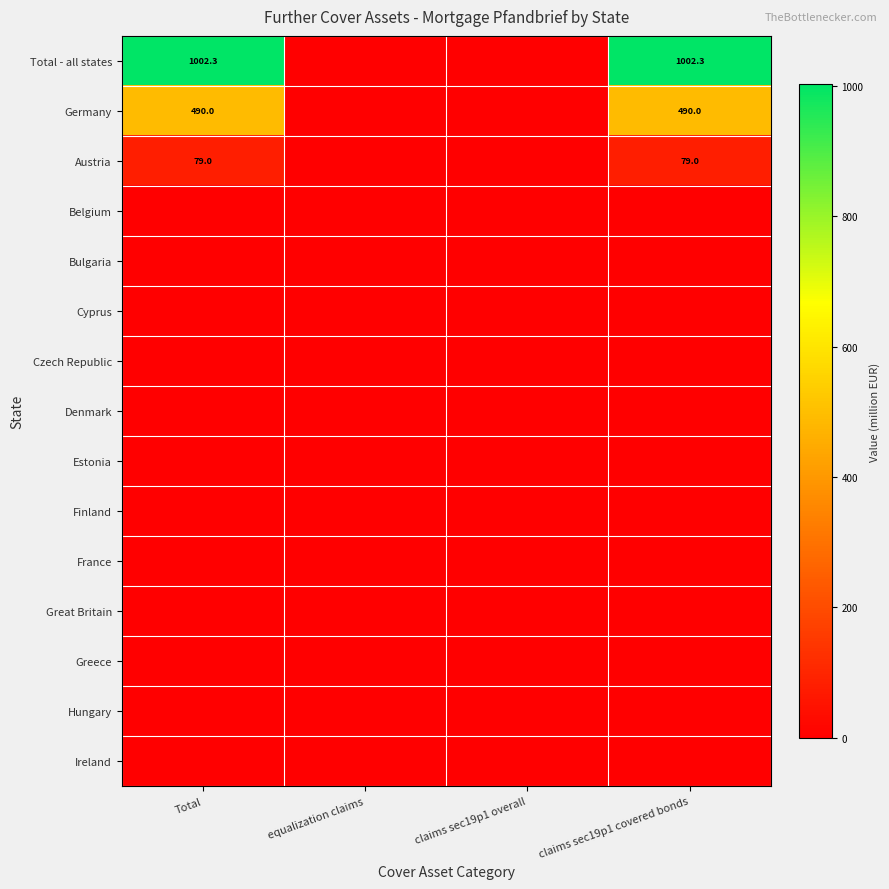

What is the sum of the Austria values at Total and claims sec19p1 covered bonds?

158.0